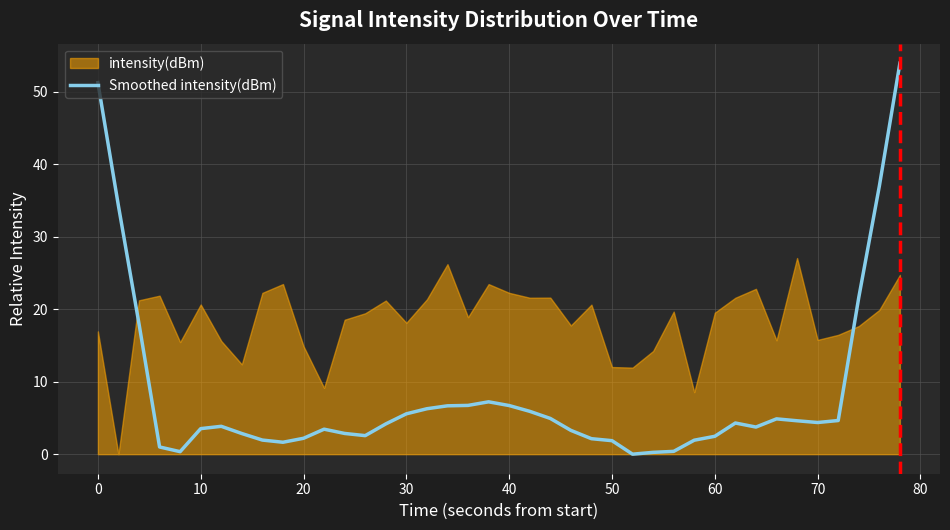

True or false: there are more than 0 points higher than both neighbors.

True